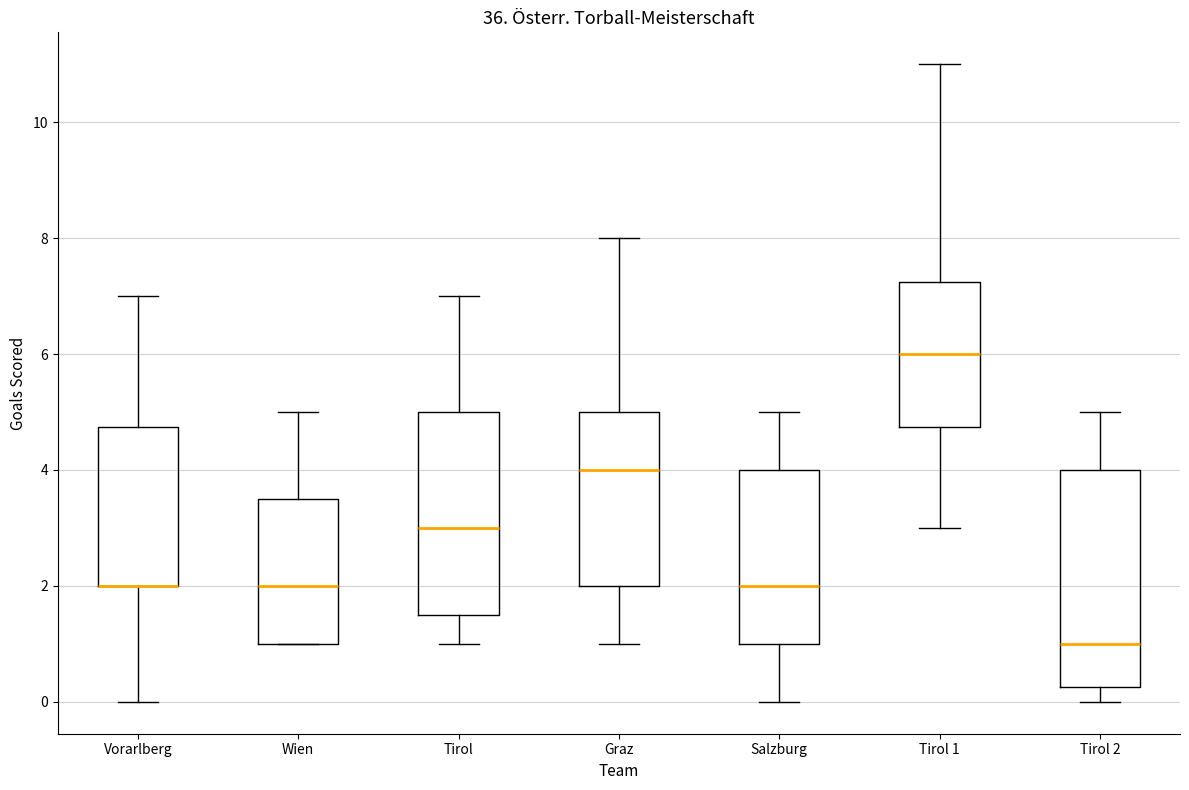

Reading left to right, read every box against the y-axis: the position of its median line, the range the box covers, and the ends of its whiskers. The values are not printed on the chart, so give them approximately, as read against the axis.

Vorarlberg: median 2.0 (drawn on the box's lower edge), box 2.0 to 4.8, whiskers 0.0 to 7.0
Wien: median 2.0, box 1.0 to 3.6, whiskers 1.0 to 5.0
Tirol: median 3.0, box 1.6 to 5.0, whiskers 1.0 to 7.0
Graz: median 4.0, box 2.0 to 5.0, whiskers 1.0 to 8.0
Salzburg: median 2.0, box 1.0 to 4.0, whiskers 0.0 to 5.0
Tirol 1: median 6.0, box 4.8 to 7.2, whiskers 3.0 to 11.0
Tirol 2: median 1.0, box 0.2 to 4.0, whiskers 0.0 to 5.0